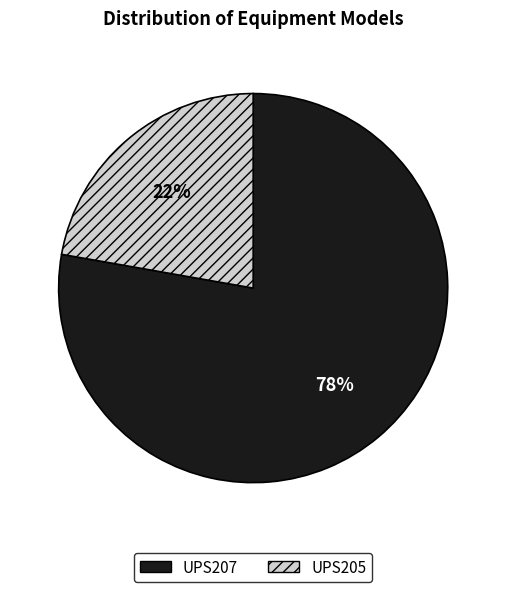

Approximately how many times larger is the value at UPS205 compared to UPS207?

0.3